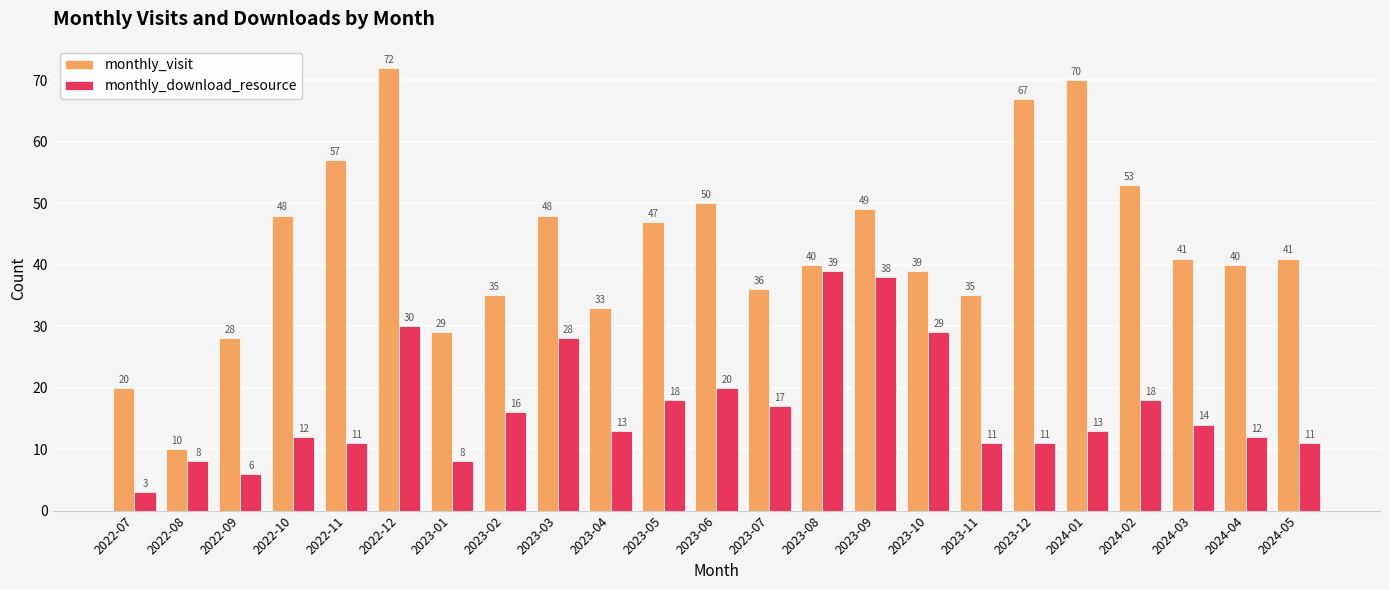

Reading right to left, extract all data points from this chart.

monthly_visit: 2024-05=41	2024-04=40	2024-03=41	2024-02=53	2024-01=70	2023-12=67	2023-11=35	2023-10=39	2023-09=49	2023-08=40	2023-07=36	2023-06=50	2023-05=47	2023-04=33	2023-03=48	2023-02=35	2023-01=29	2022-12=72	2022-11=57	2022-10=48	2022-09=28	2022-08=10	2022-07=20
monthly_download_resource: 2024-05=11	2024-04=12	2024-03=14	2024-02=18	2024-01=13	2023-12=11	2023-11=11	2023-10=29	2023-09=38	2023-08=39	2023-07=17	2023-06=20	2023-05=18	2023-04=13	2023-03=28	2023-02=16	2023-01=8	2022-12=30	2022-11=11	2022-10=12	2022-09=6	2022-08=8	2022-07=3